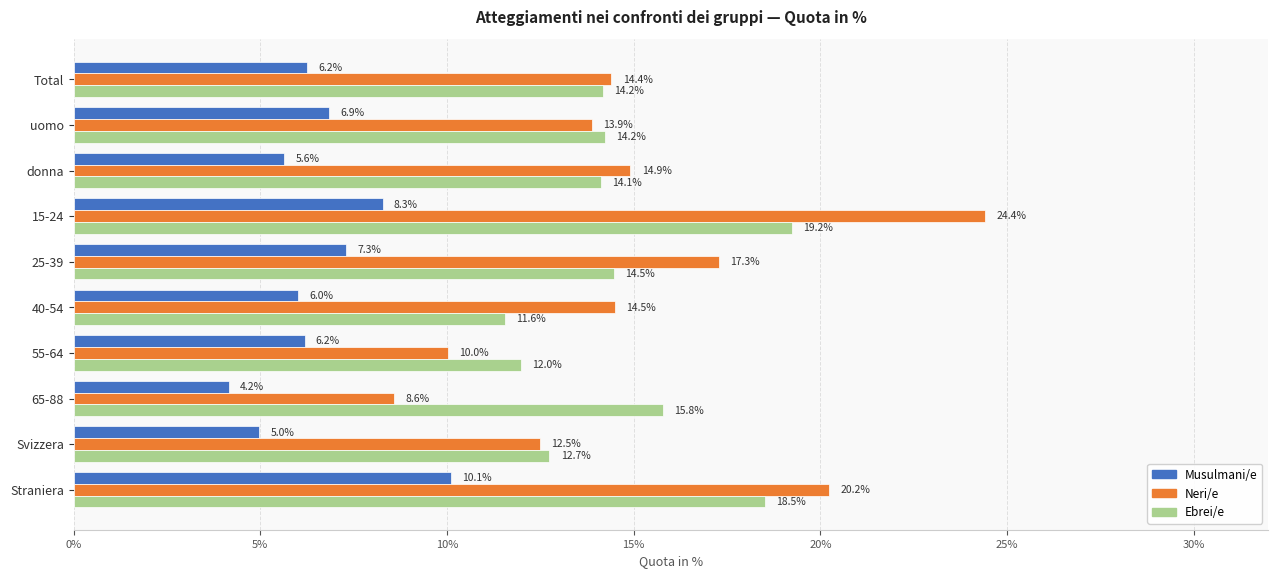

At which category does the chart reach its minimum across all series?

65-88